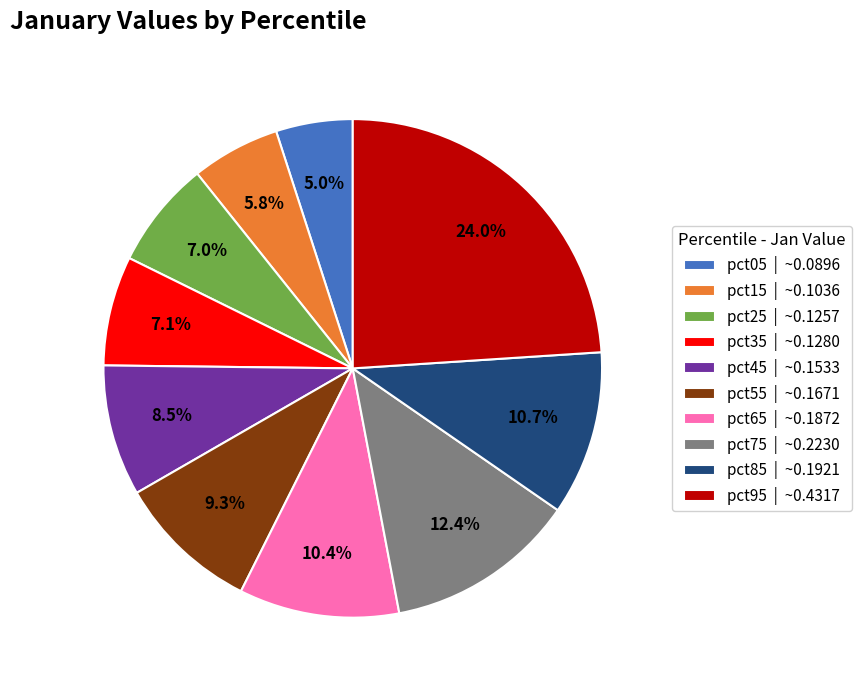

Is the sum of pct85 | ~0.1921 and pct65 | ~0.1872 greater than half?

No